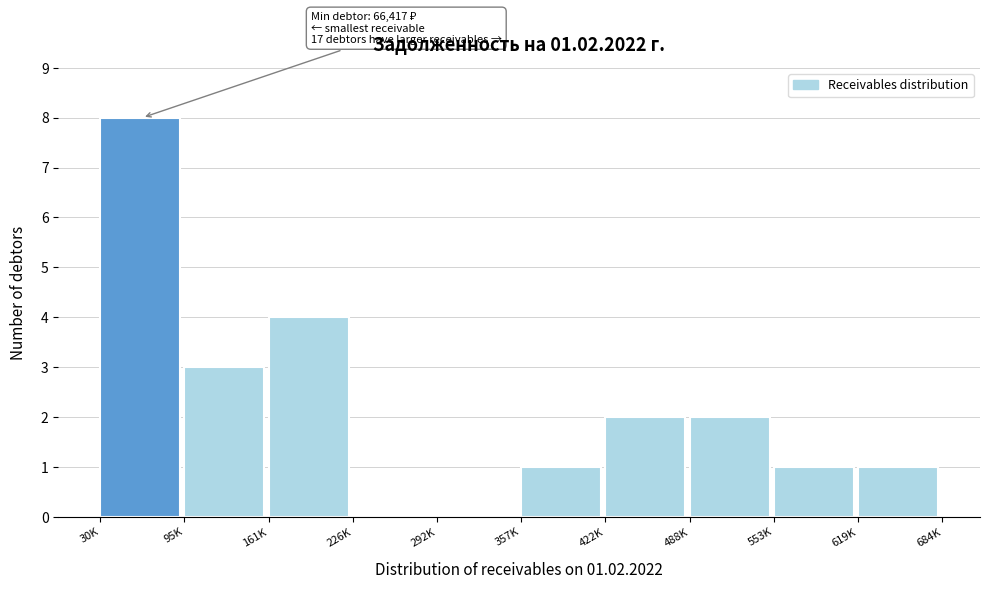

Reading right to left, transcribe all the data shown in this chart.

619K=1	553K=1	488K=2	422K=2	357K=1	292K=0	226K=0	161K=4	95K=3	30K=8